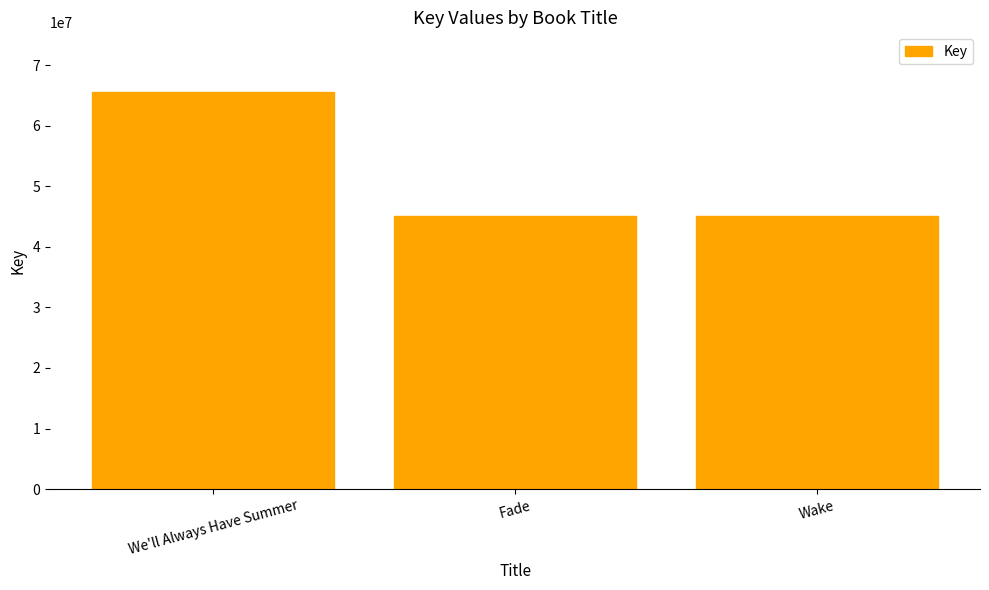

What is the minimum value shown in the chart?

45103598